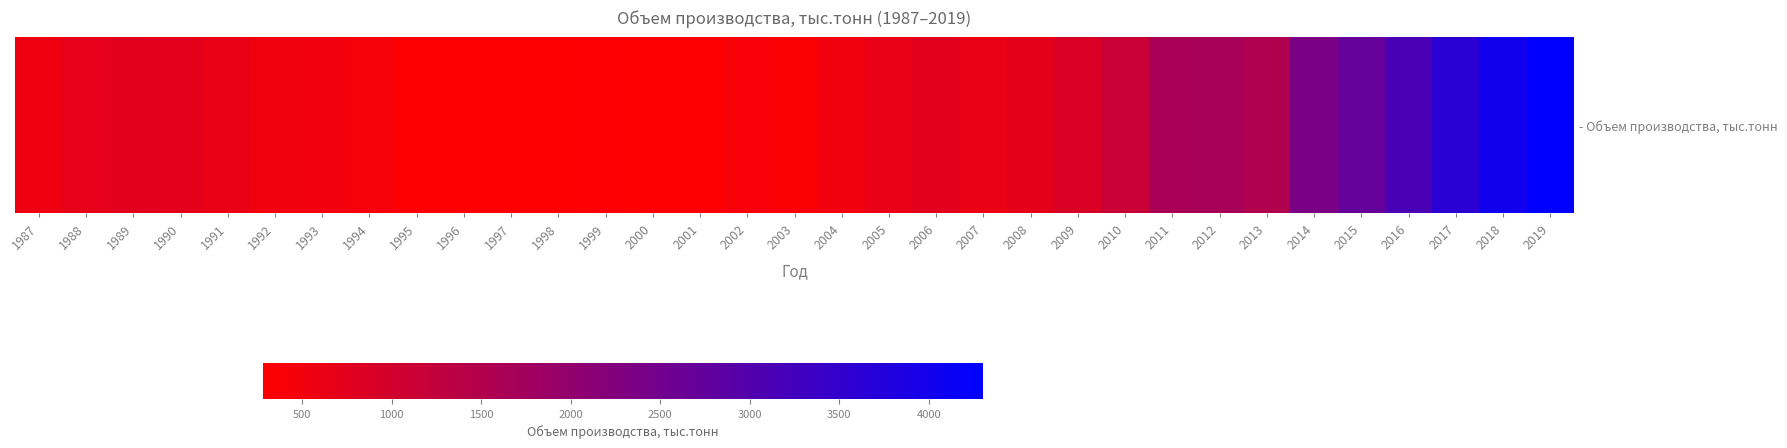

Between 2018 and 1993, which is larger?

2018